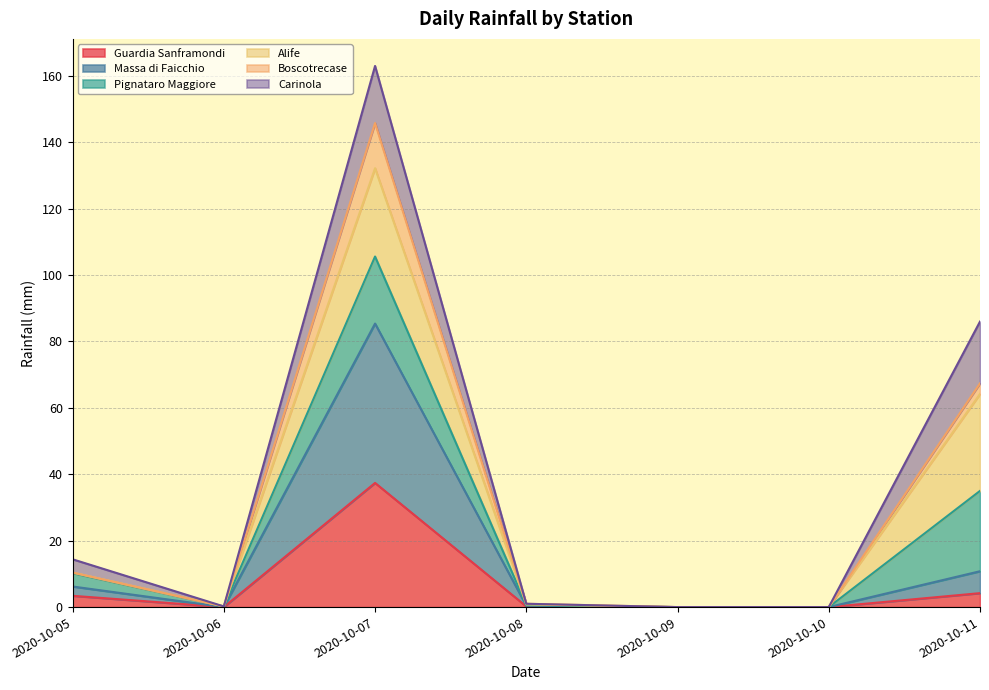

What is the difference between the highest and lowest values at 2020-10-06?

0.2